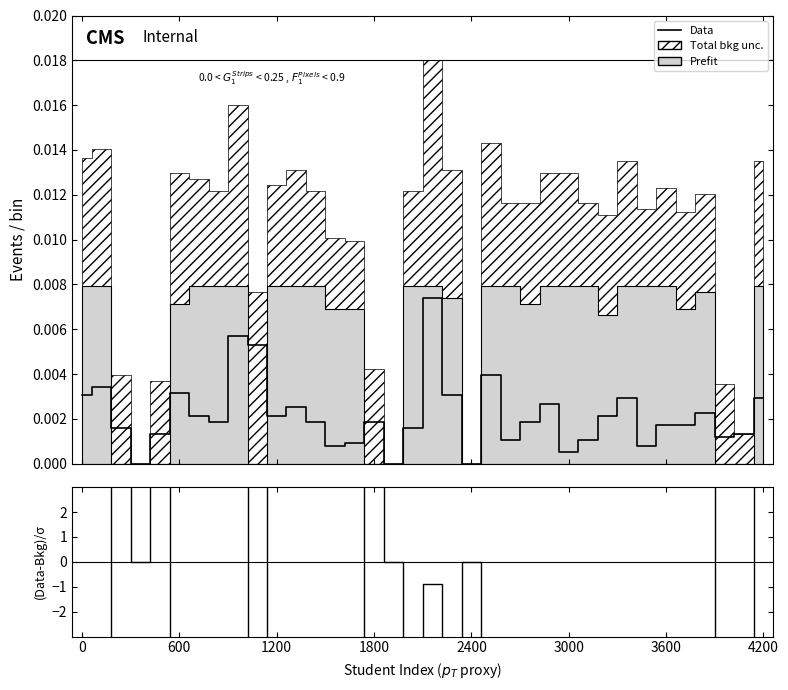

In Data, how many points are higher than both neighbors (excluding endpoints)?

10